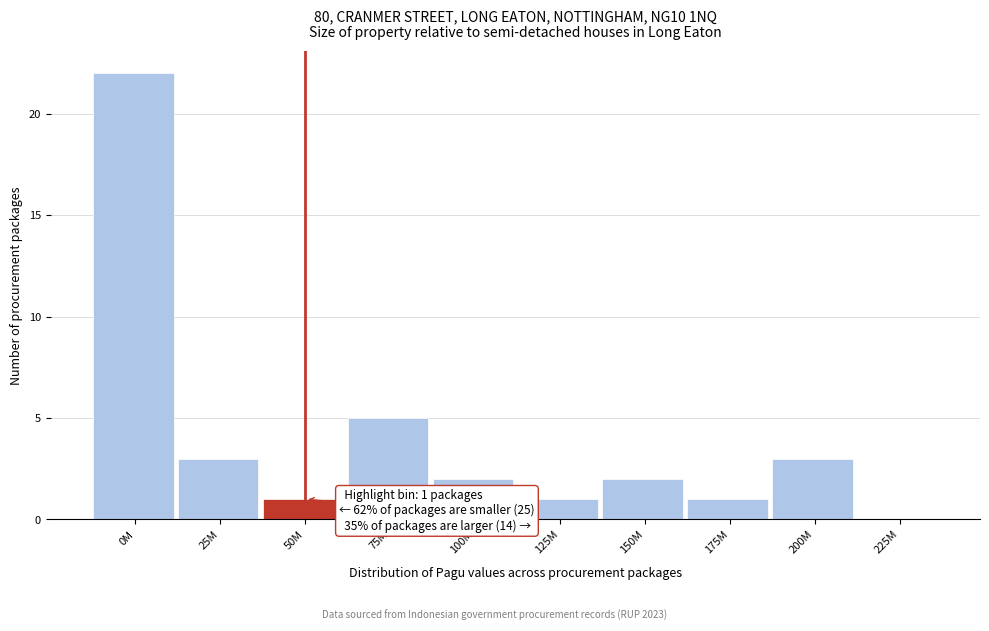

Reading right to left, extract all data points from this chart.

225M=0	200M=3	175M=1	150M=2	125M=1	100M=2	75M=5	50M=1	25M=3	0M=22